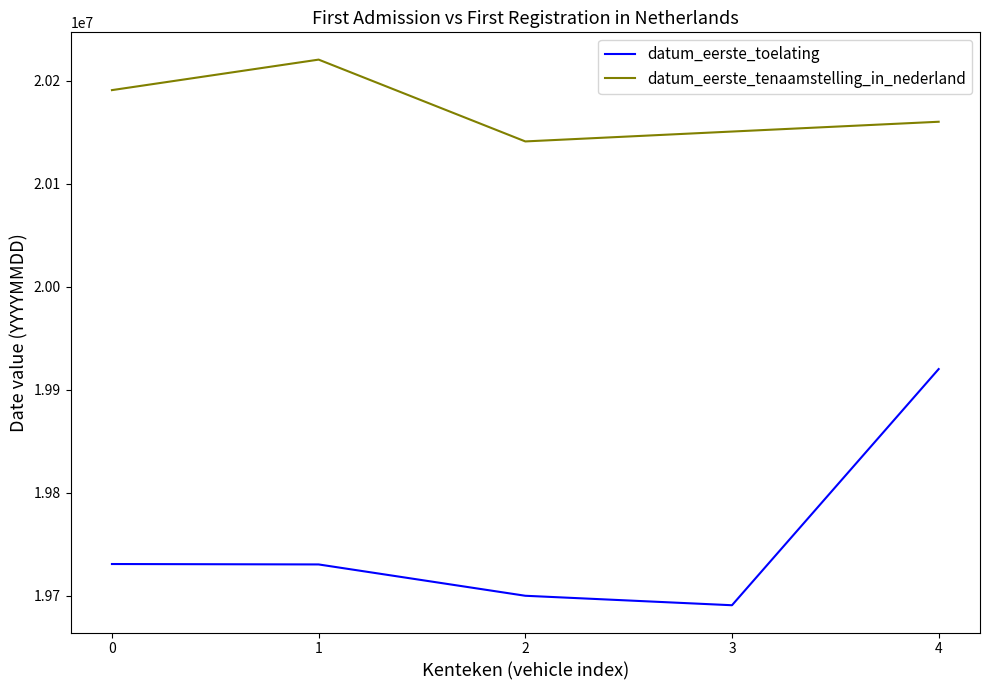

What is the approximate value of datum_eerste_toelating at 2, to the nearest 10?

19700110